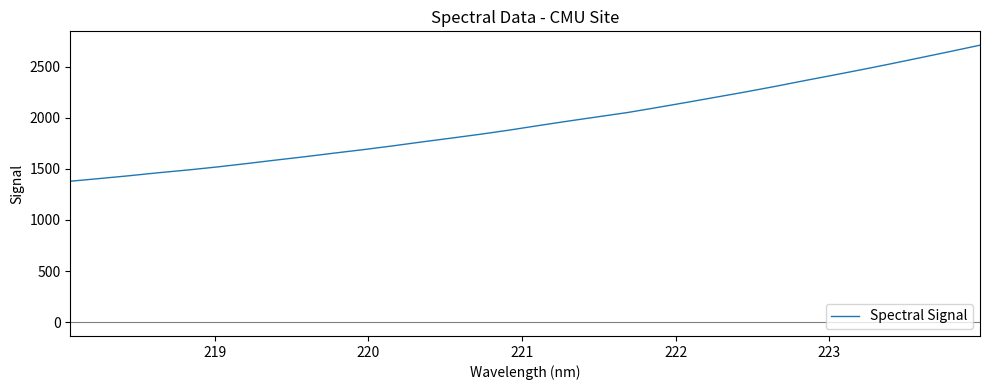

What is the minimum value shown in the chart?

1378.7